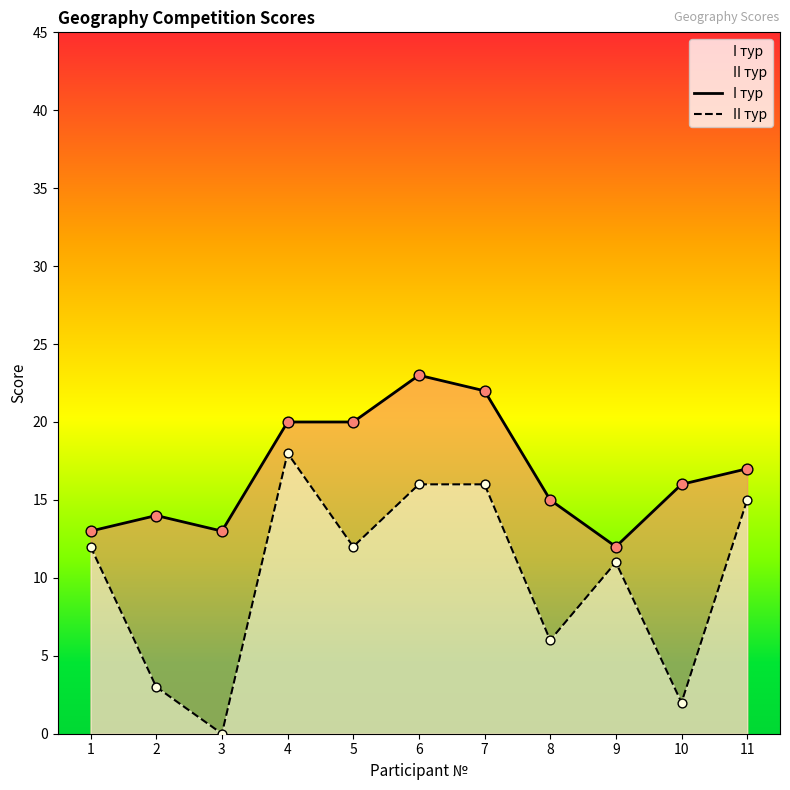

Which series reaches the minimum Y coordinate?

II тур